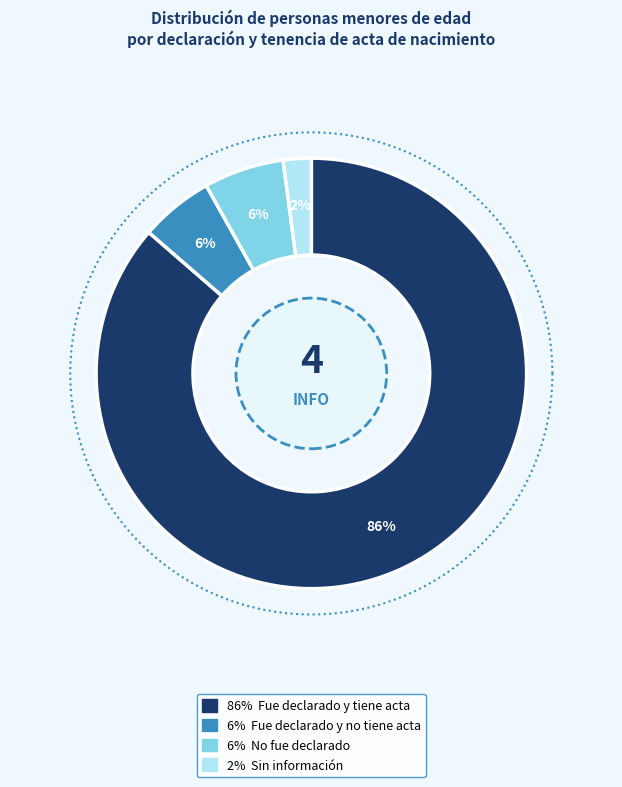

How many segments does this pie chart have?

4